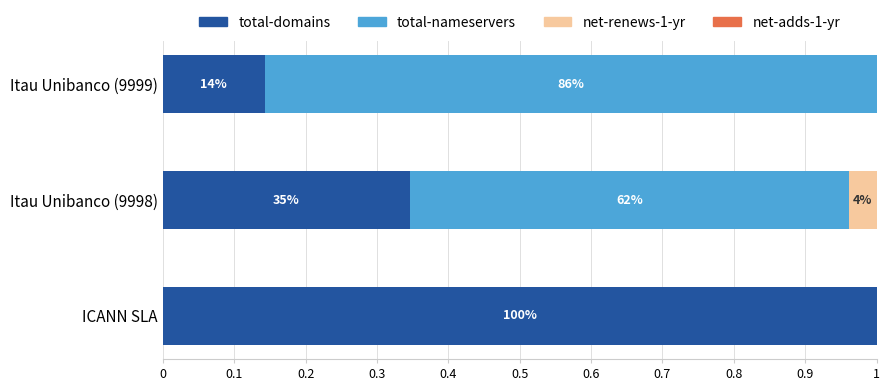

How many groups of bars are there?

3